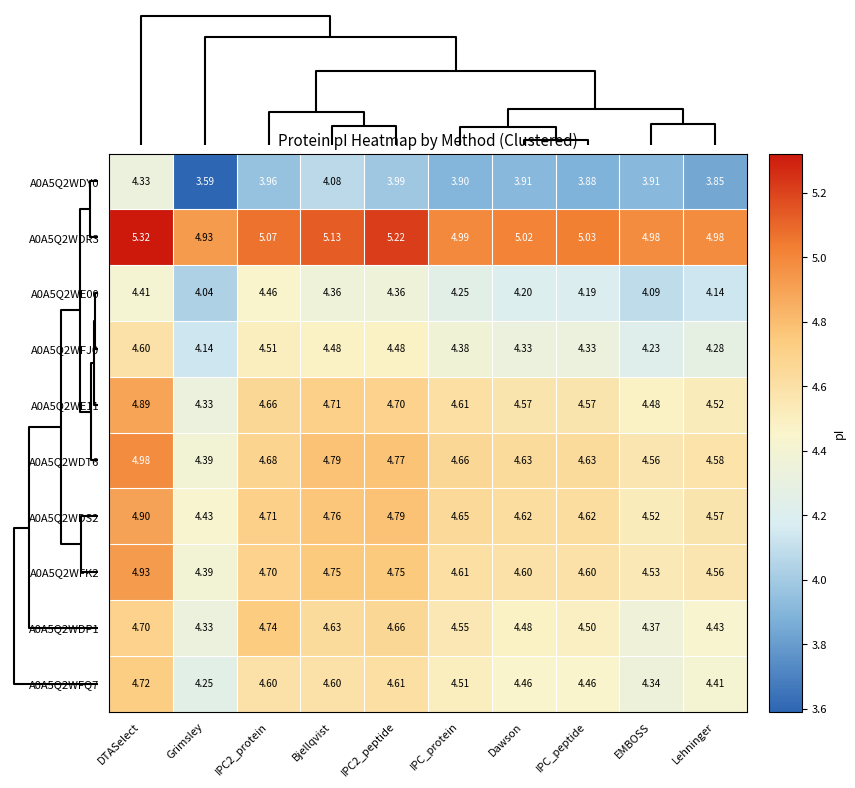

List the series in order of their peak value, lowest first.

A0A5Q2WDY0, A0A5Q2WE00, A0A5Q2WFJ0, A0A5Q2WFQ7, A0A5Q2WDP1, A0A5Q2WE11, A0A5Q2WDS2, A0A5Q2WFK2, A0A5Q2WDT6, A0A5Q2WDR3